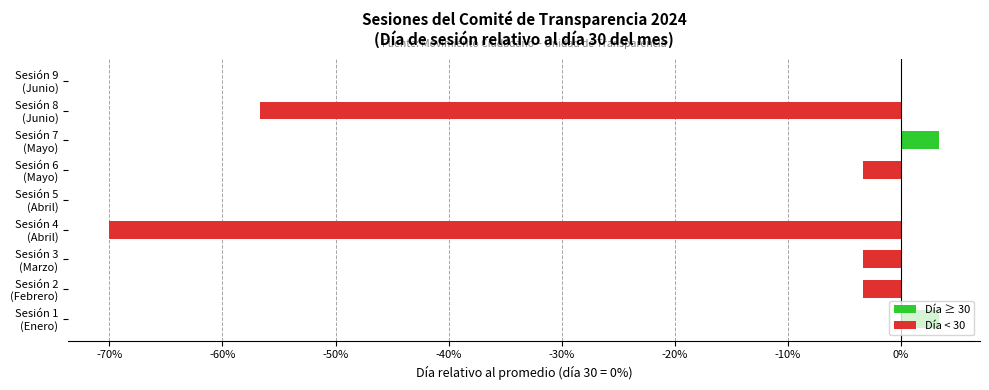

What is the maximum value shown in the chart?

3.3